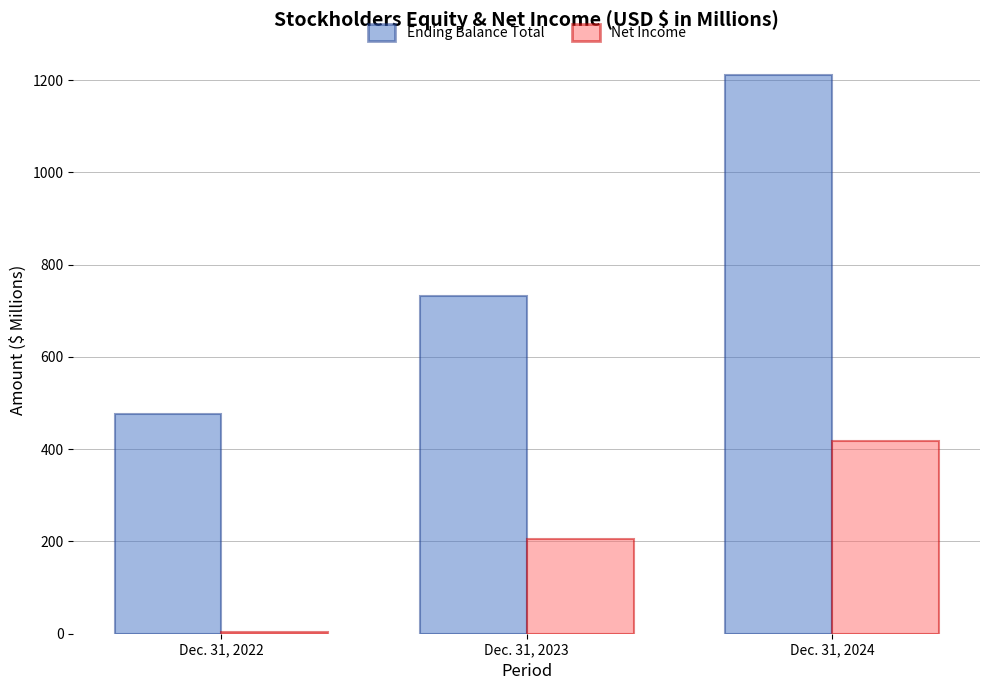

At which label does Net Income reach its minimum?

Dec. 31, 2022